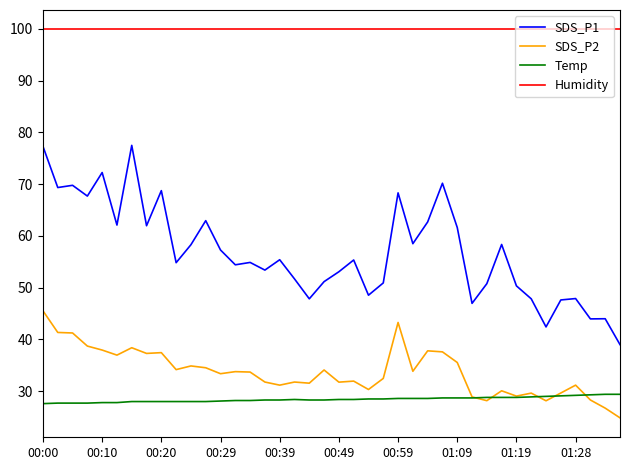

Which series has the largest total across all categories?

Humidity